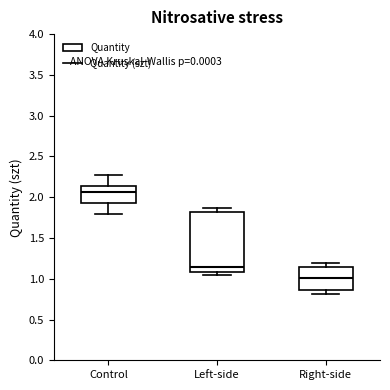

Which box is the tallest, from its lower edge to its upper edge?

Left-side